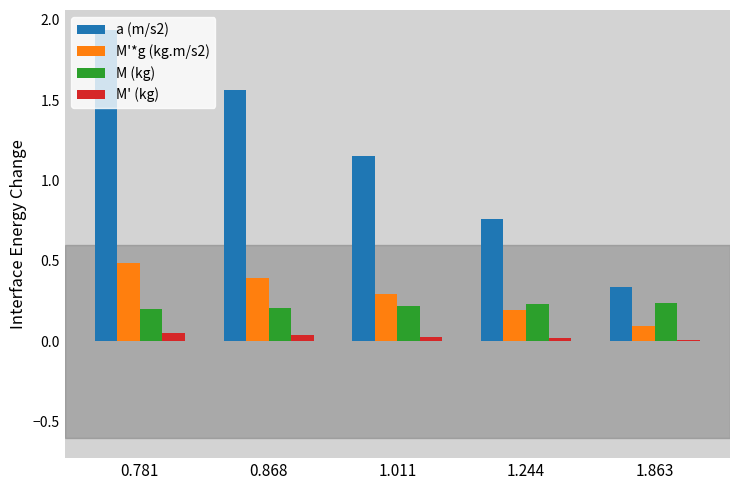

Count the M' (kg) values in the range 0 to 1.

5